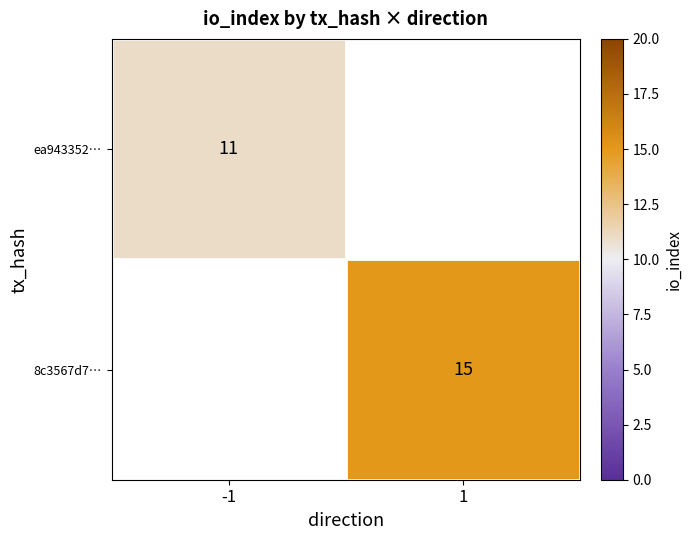

What is the greatest value displayed?

15.0